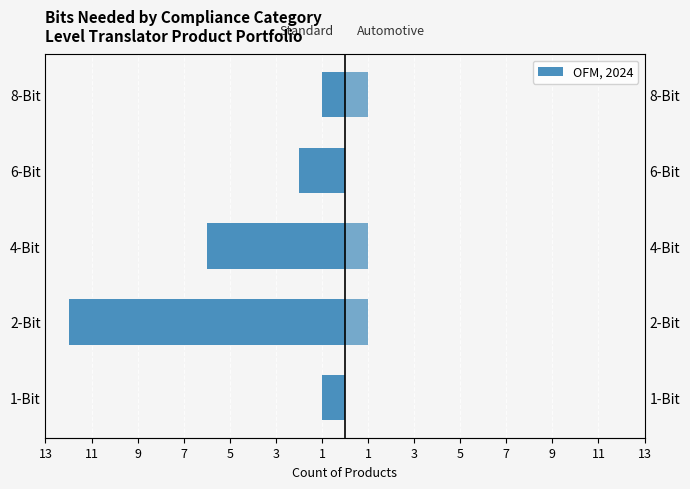

Reading right to left, extract all data points from this chart.

Standard: -1	-2	-6	-12	-1
Automotive: 1	0	1	1	0